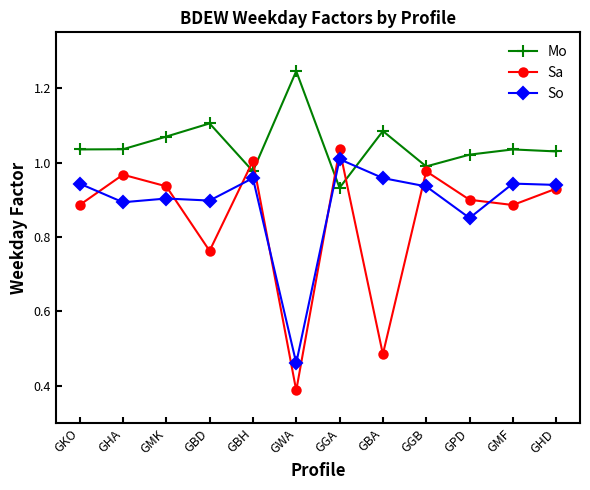

At which category does Mo reach its first local peak?

GBD